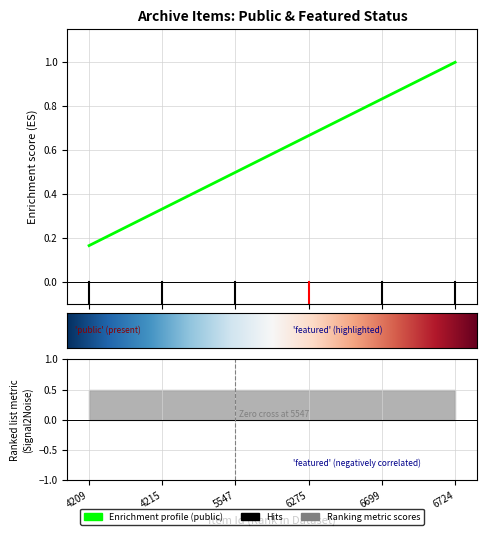

True or false: featured has a value of 0 at 5547.

True